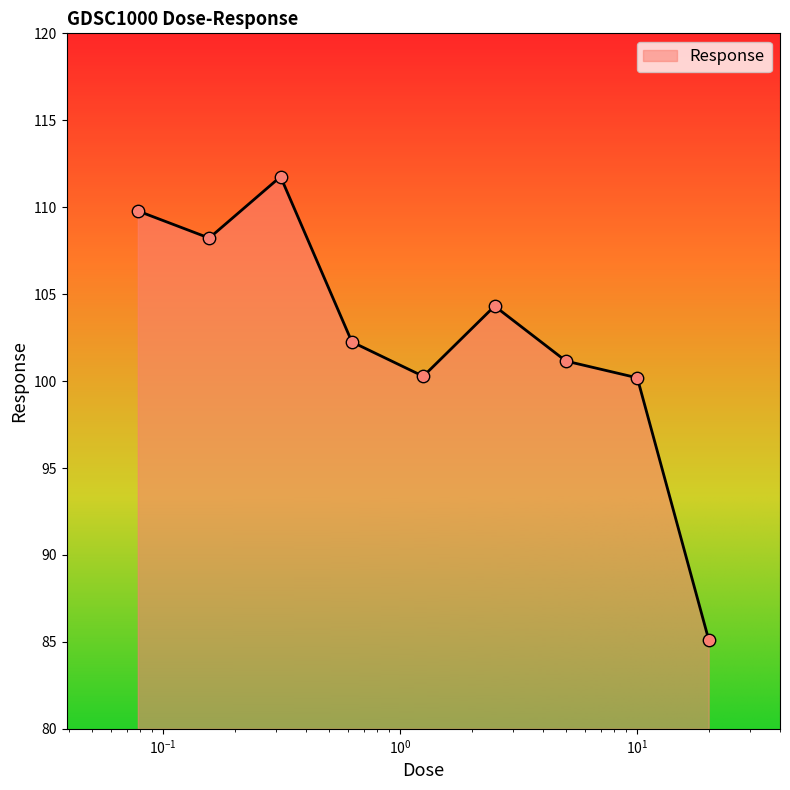

What is the greatest value displayed?

111.8